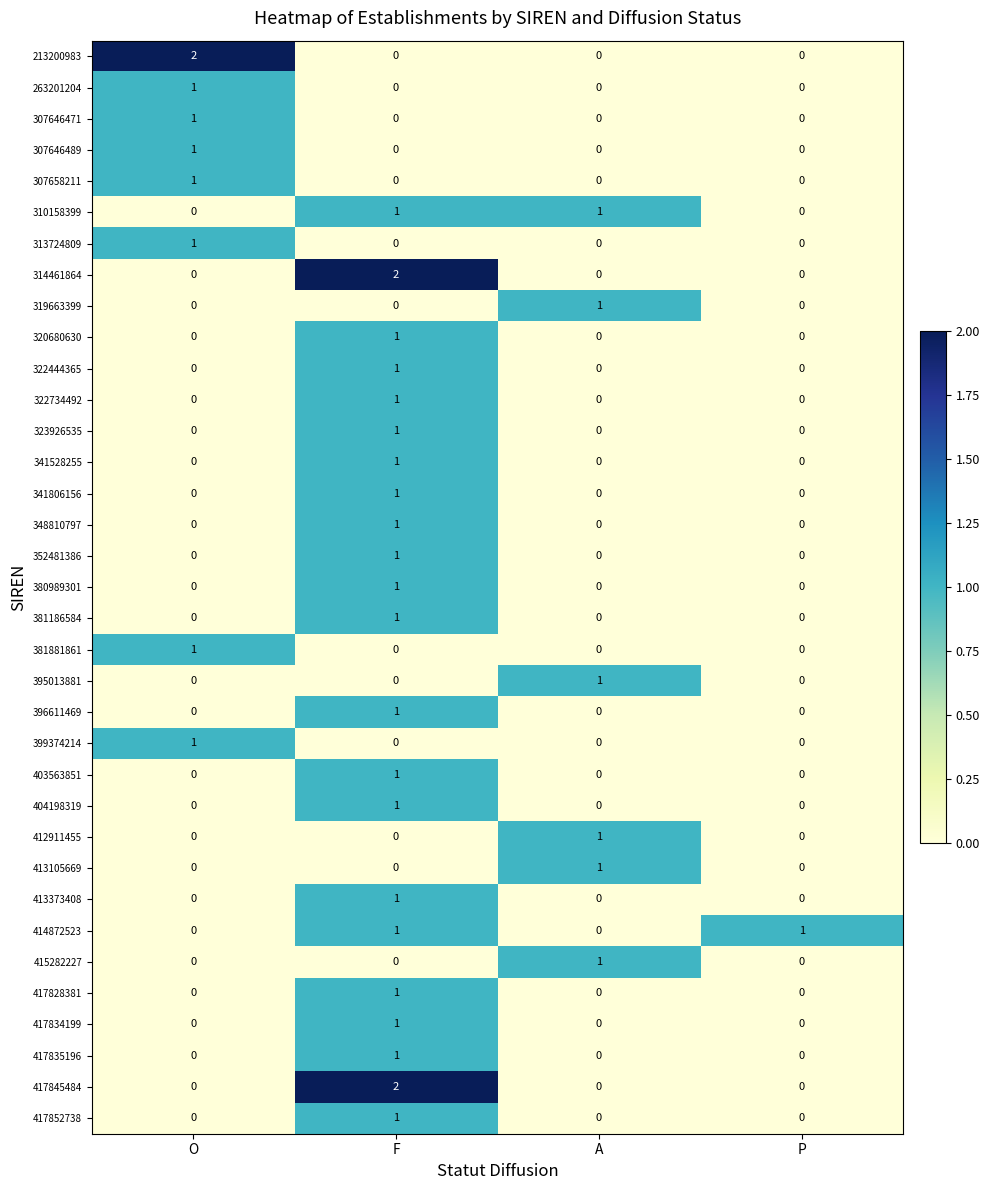

At which label does 322734492 reach its peak?

F